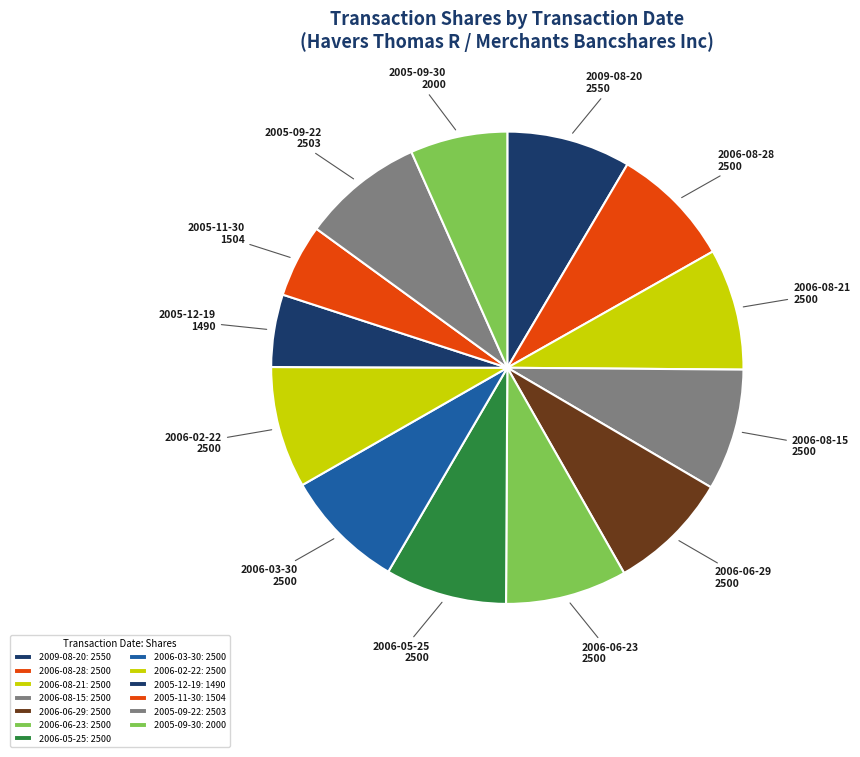

How many slices are in this pie chart?

13